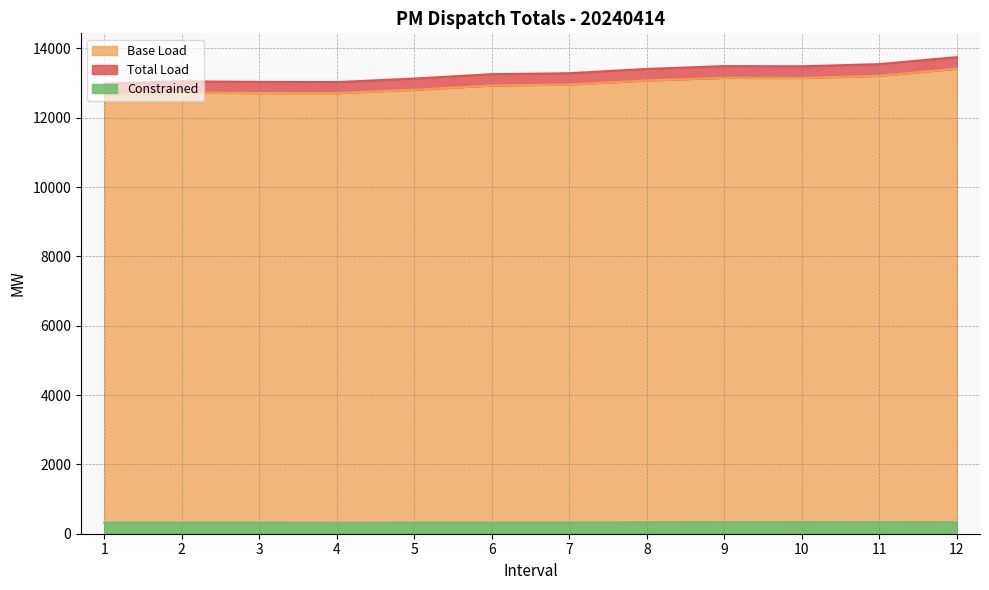

What is the value of the Total Load point at the 7th from the left?

13282.5